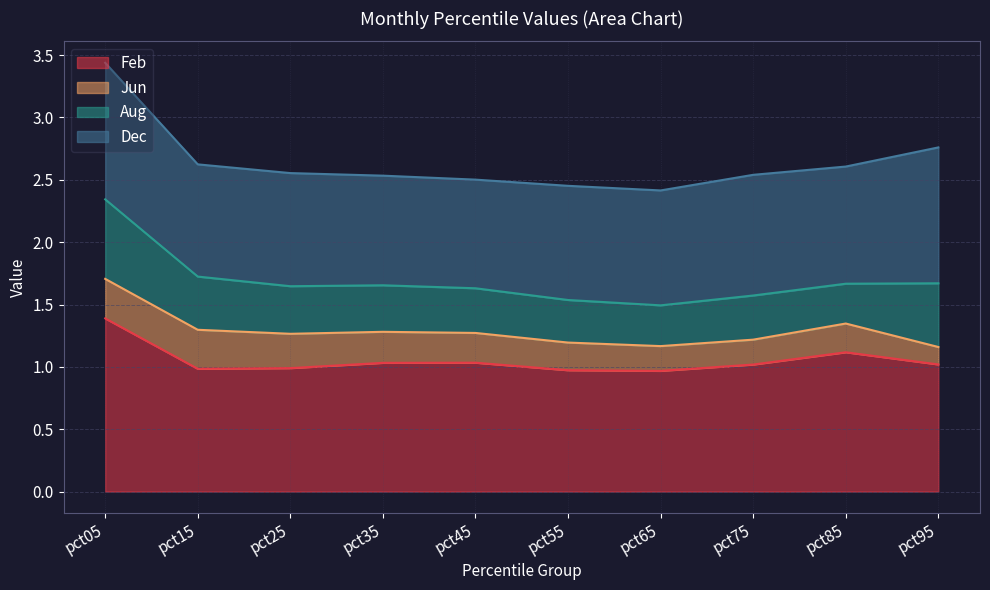

What is the spread (max minus min) of values at pct45?

0.8